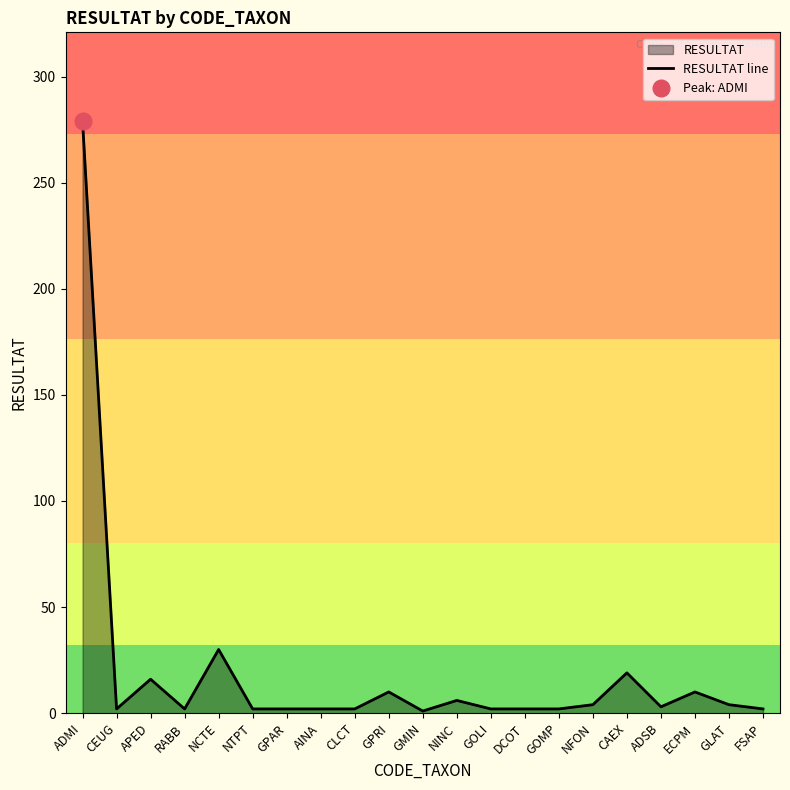

List the labels in order of value, smallest first.

GMIN, CEUG, RABB, NTPT, GPAR, AINA, CLCT, GOLI, DCOT, GOMP, FSAP, ADSB, NFON, GLAT, NINC, GPRI, ECPM, APED, CAEX, NCTE, ADMI